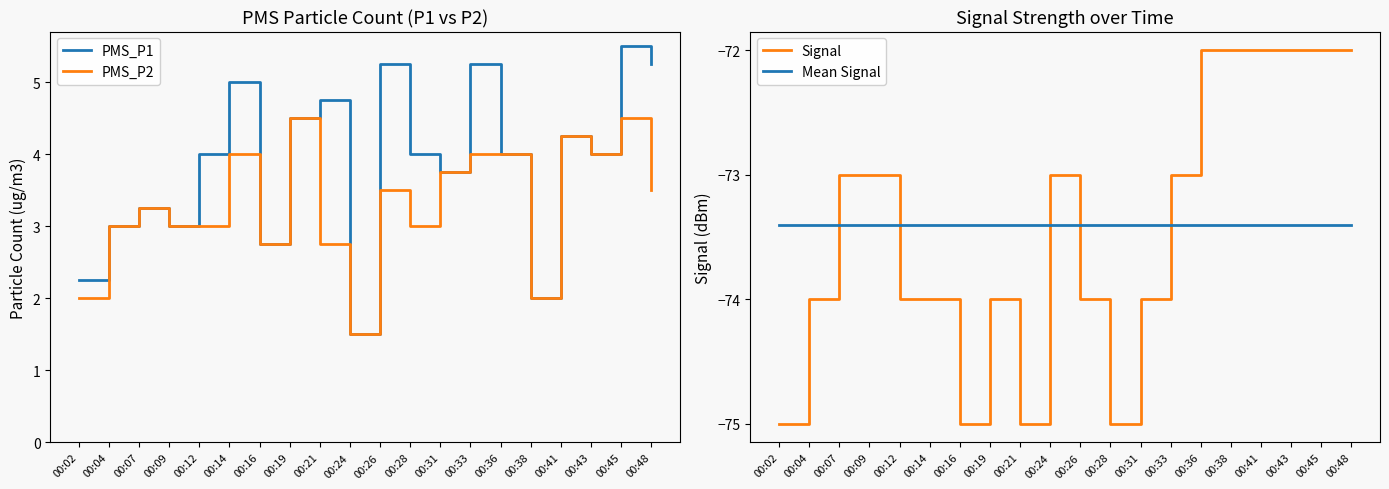

At which label does PMS_P2 first exceed 3?

00:07